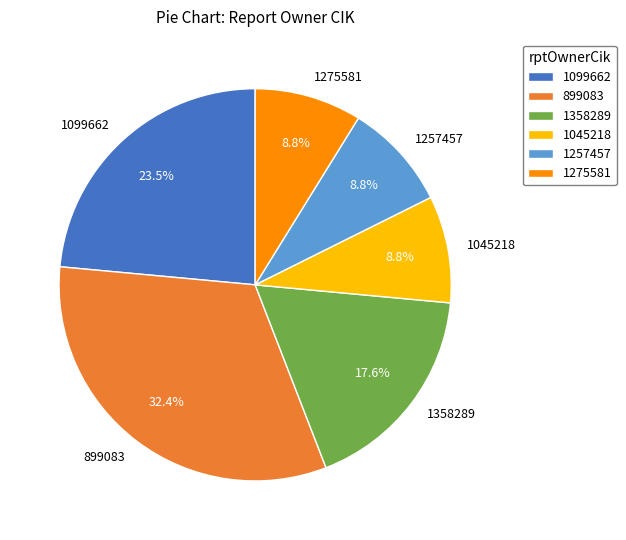

To the nearest percent, what portion does 1045218 represent?

9%